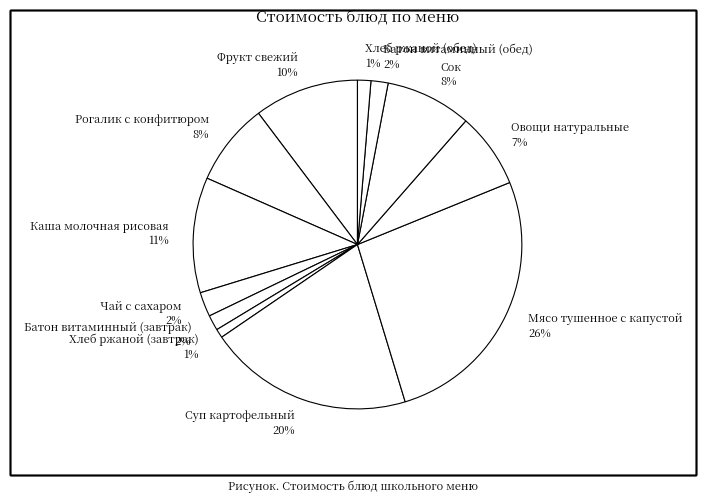

To the nearest percent, what is the difference between the Рогалик с конфитюром 8% and Фрукт свежий 10% slice percentages?

2%